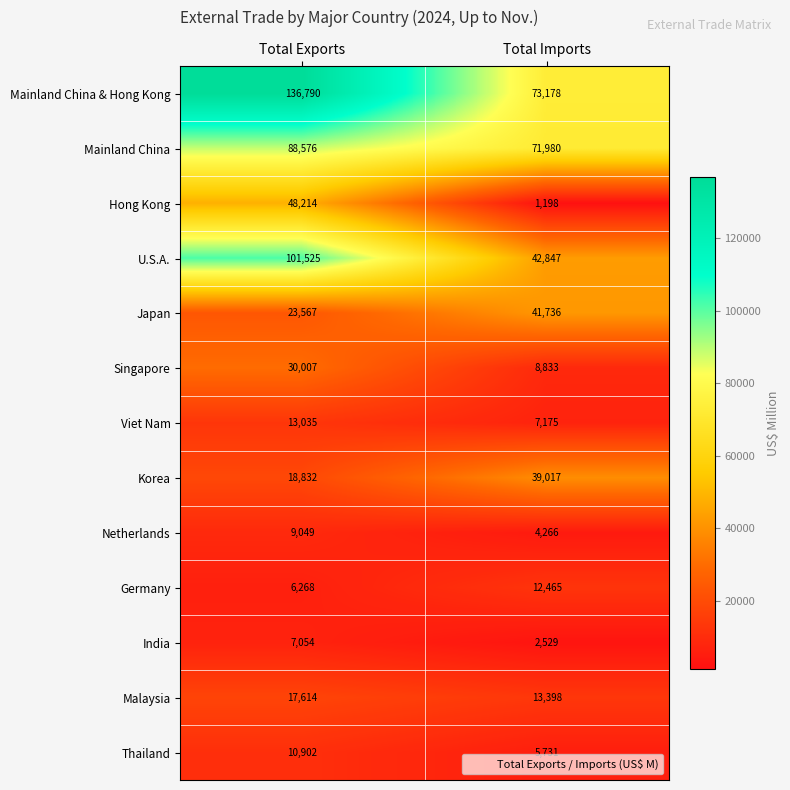

What is the total value across all series at Total Imports?

324353